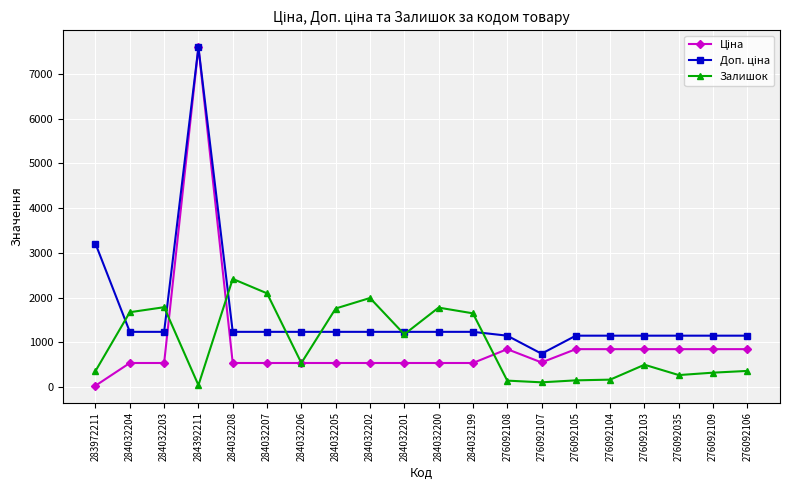

Is it true that Залишок equals 1089.5 at 284032205?

False